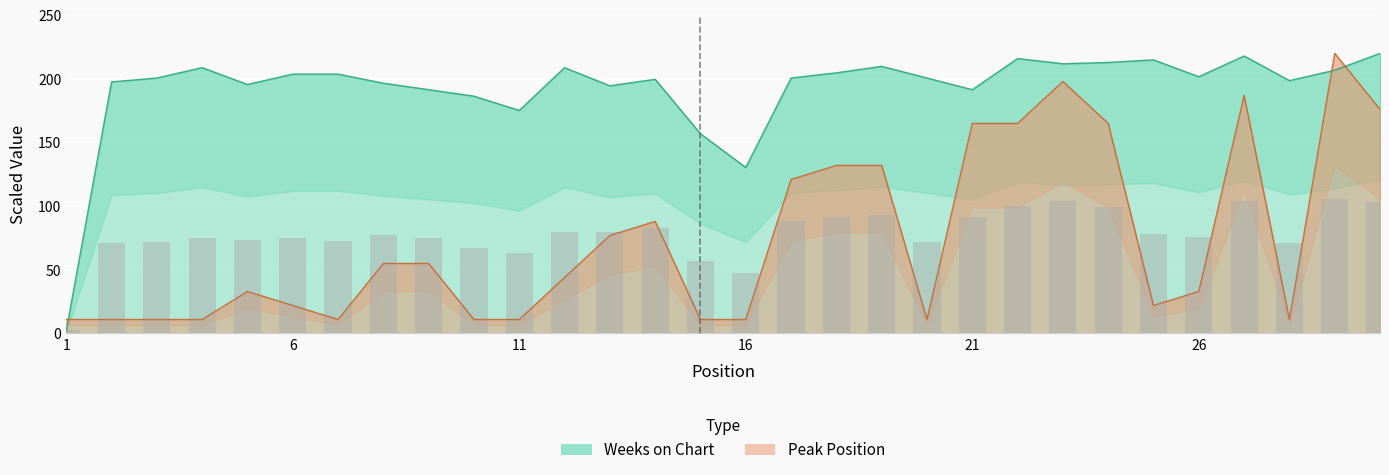

What is the value of the Weeks on Chart bar at the 12th from the left?

208.8